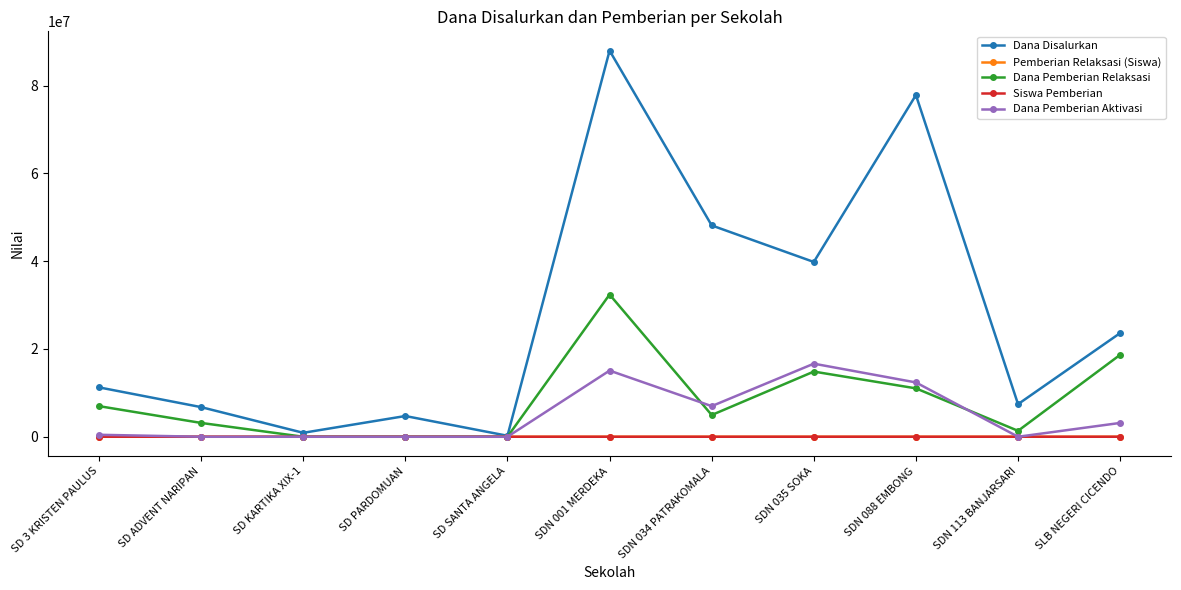

Which series changed the most between SD SANTA ANGELA and SDN 001 MERDEKA?

Dana Disalurkan